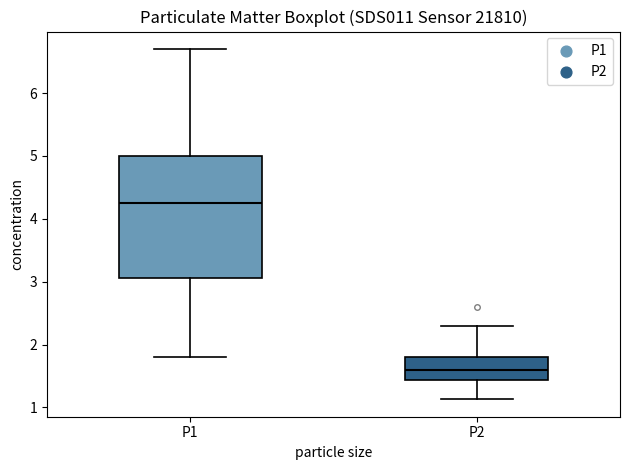

Reading left to right, transcribe this box plot: for each box, give where its median line is, the range the box spans, and where its two whiskers end, as read against the y-axis. The values are not printed on the chart, so give them approximately, as read against the axis.

P1: median 4.3, box 3.1 to 5.0, whiskers 1.8 to 6.7
P2: median 1.6, box 1.4 to 1.8, whiskers 1.1 to 2.3